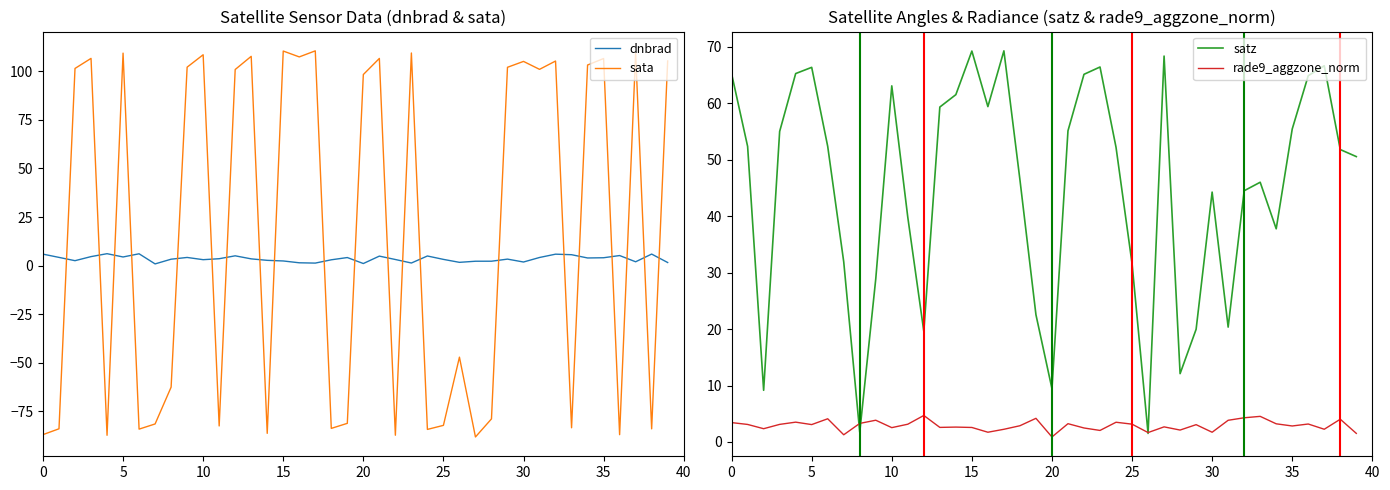

Which series has the largest total across all categories?

satz